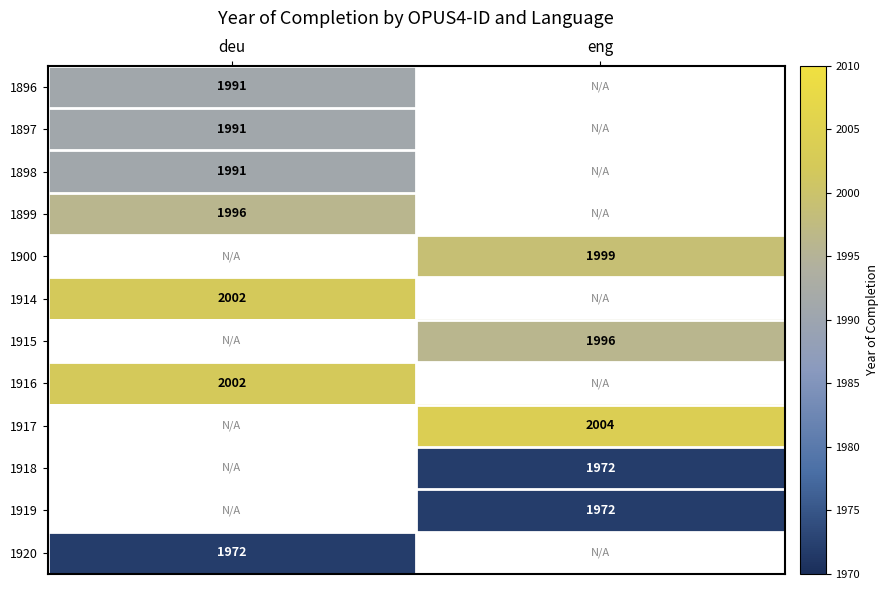

True or false: 1919 has a value of 1972 at eng.

True